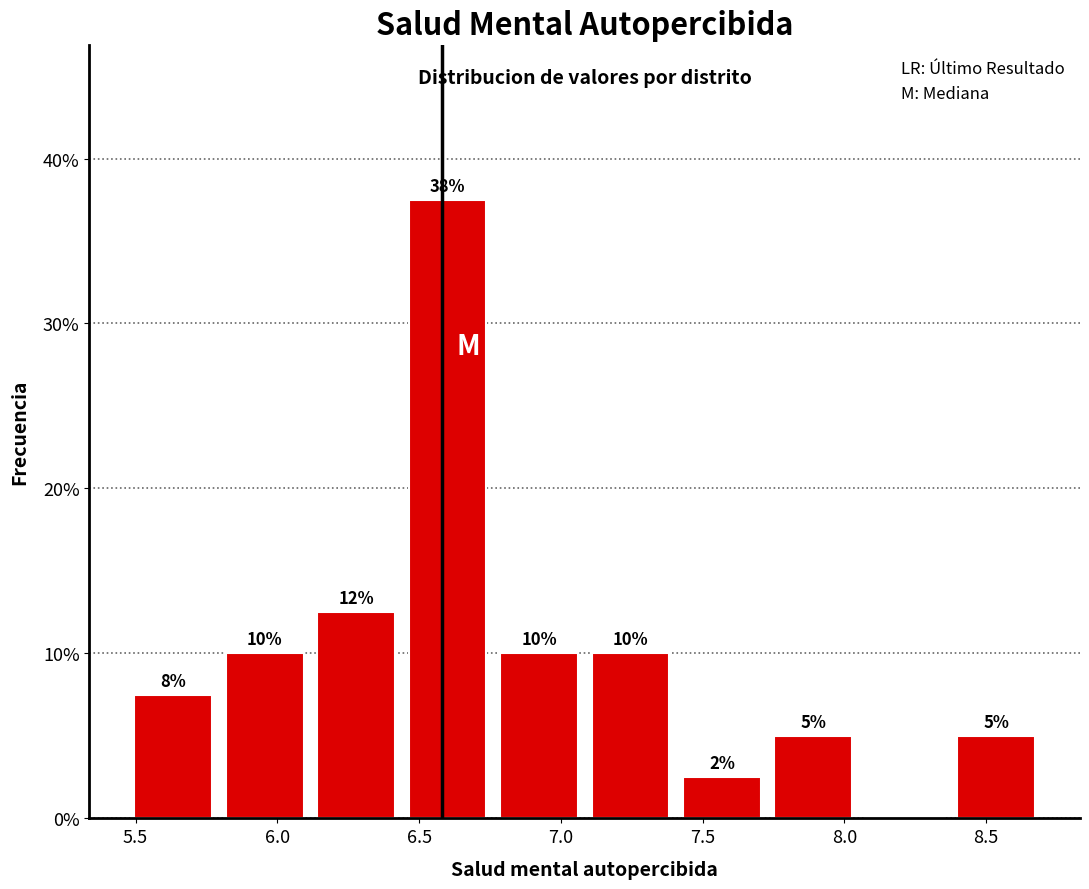

Over which range of the x-axis is the bar tallest?

6.45 to 6.75